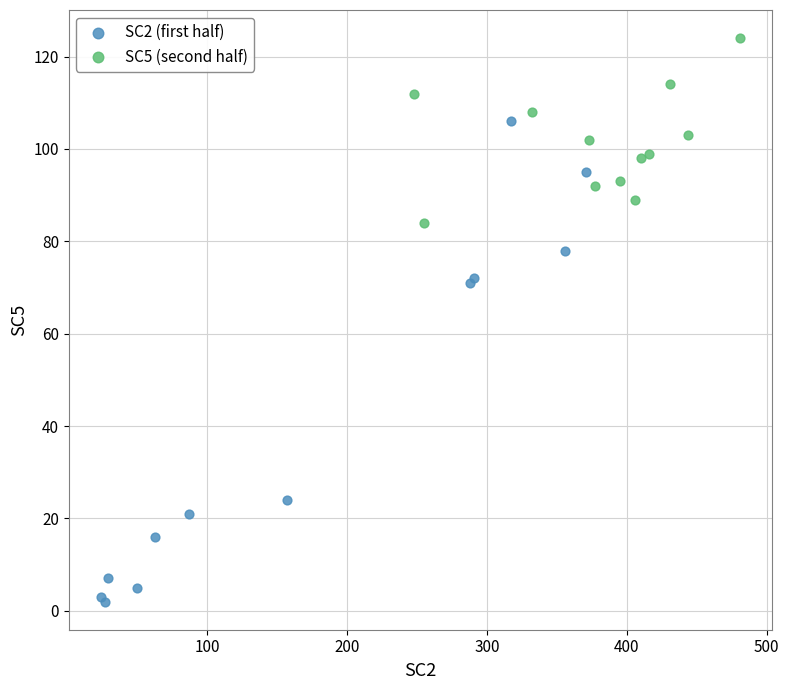

What are all the series names shown in the legend?

SC2 (first half), SC5 (second half)